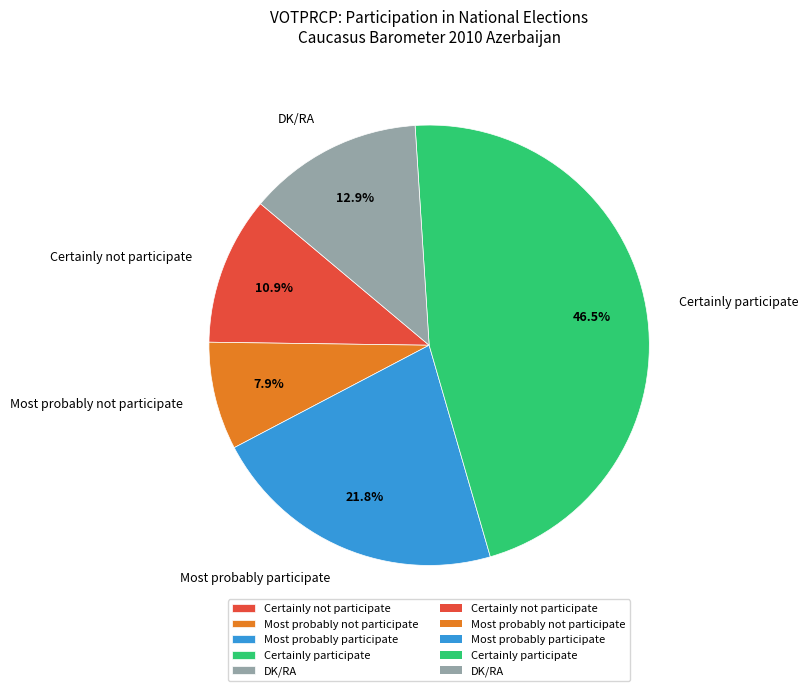

What percentage is the DK/RA slice, to the nearest percent?

13%